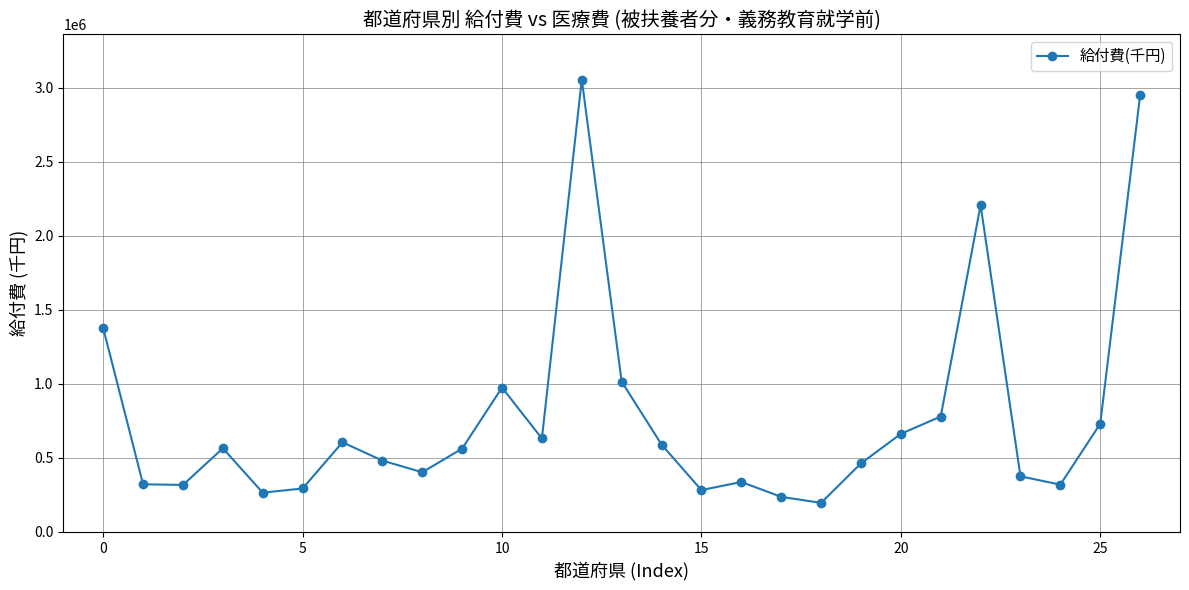

What is the difference between the maximum and minimum values?

2858590.7